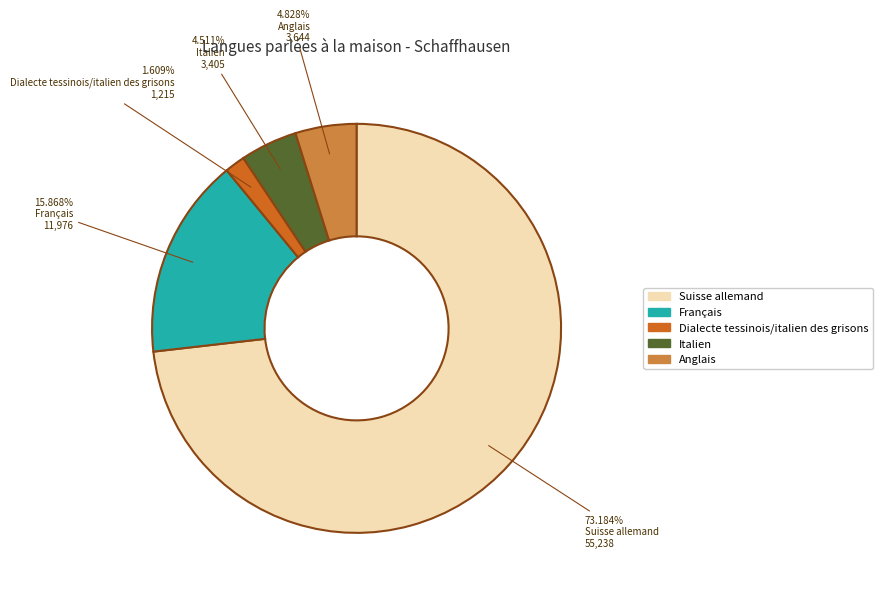

What is the majority slice?

Suisse allemand